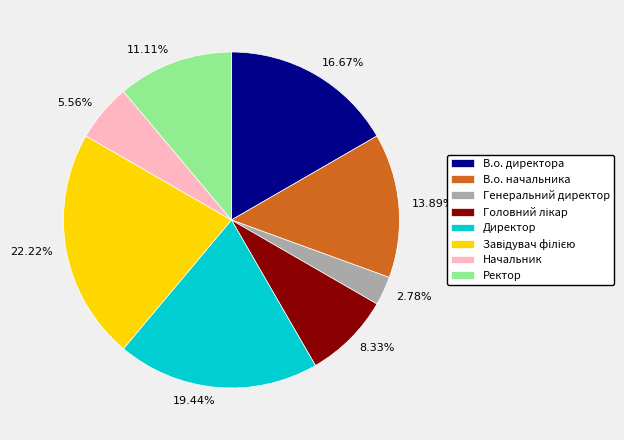

How many slices are in this pie chart?

8